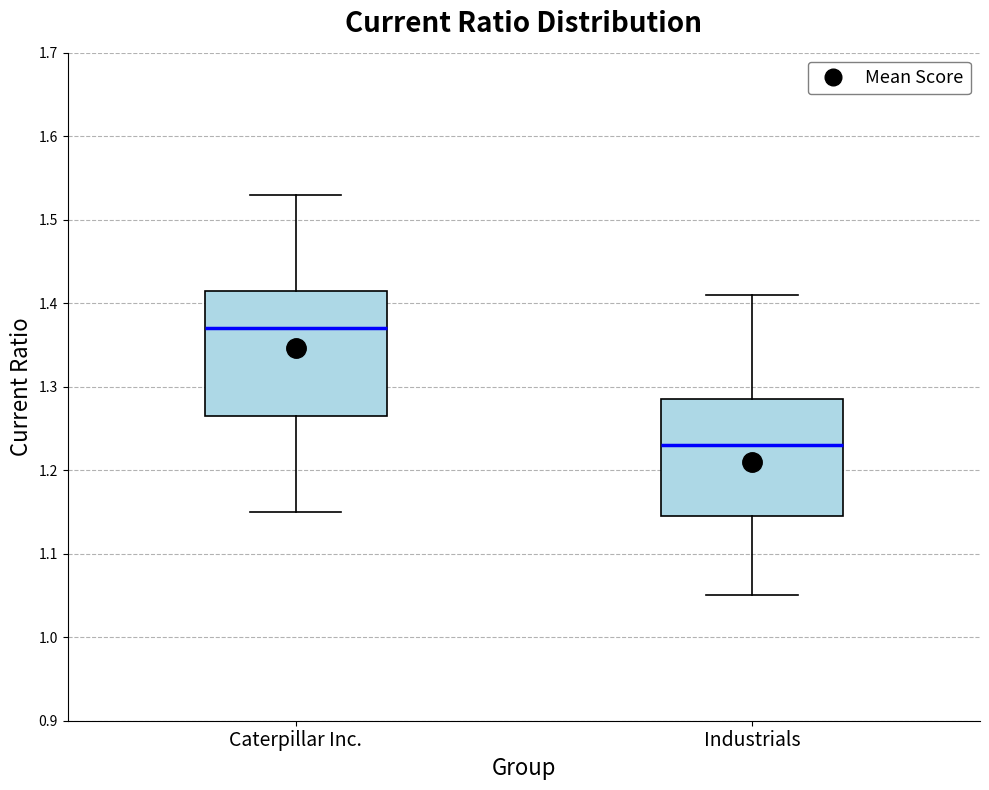

Which box's median line is the highest?

Caterpillar Inc.